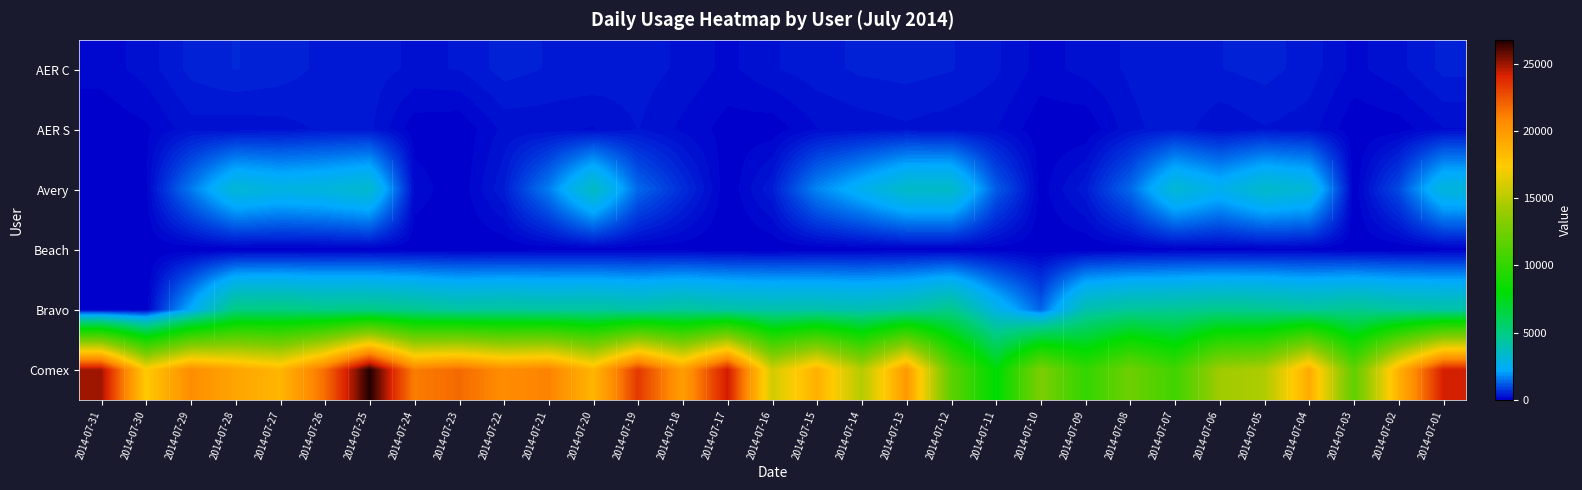

At how many categories does at least one series exceed 17848?

19